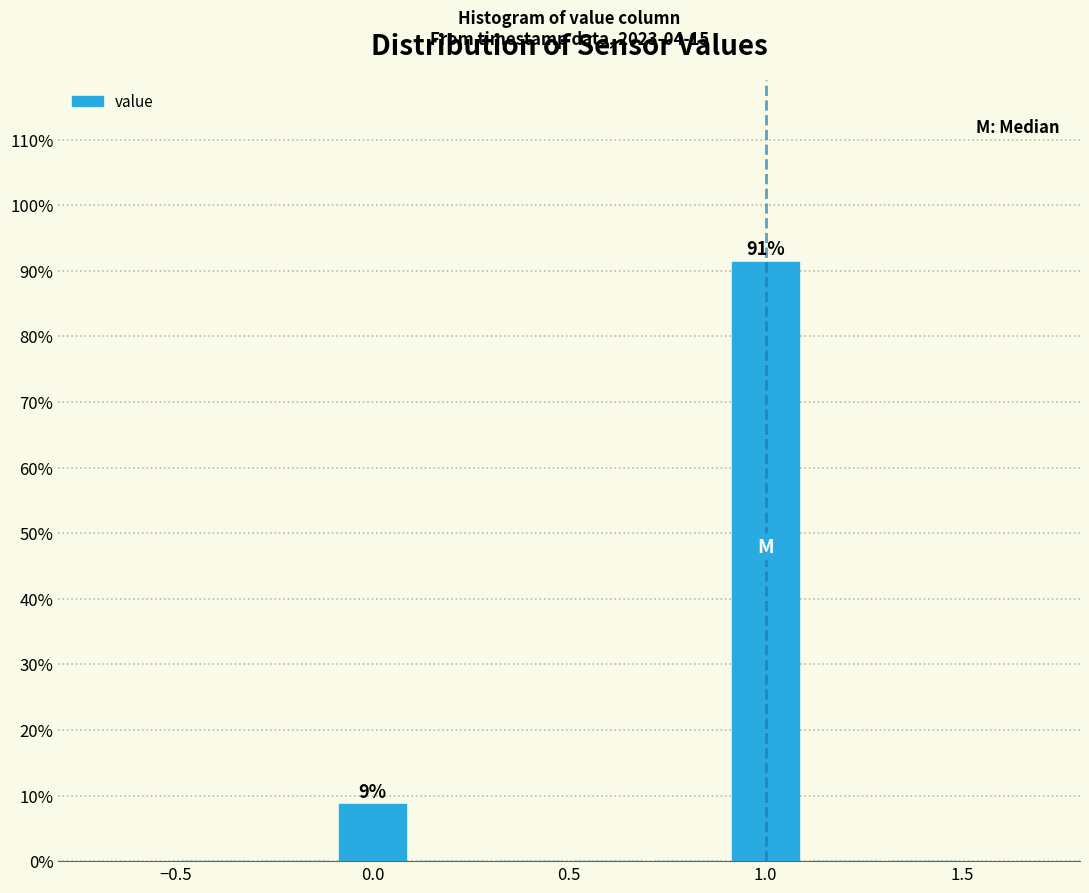

Over which range of the x-axis is the bar tallest?

0.9 to 1.1